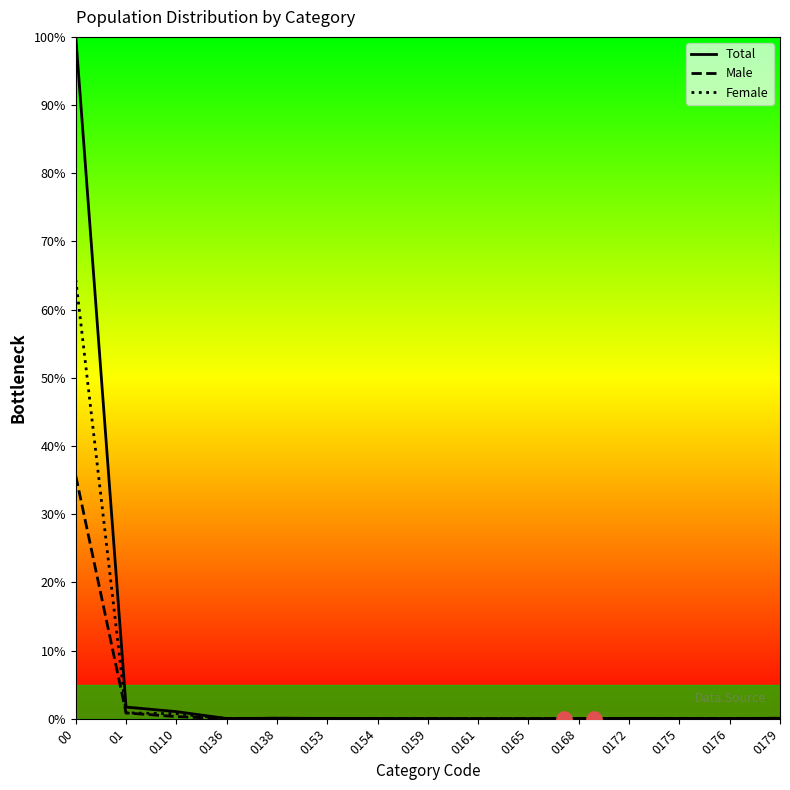

Which series has the widest spread of Y values?

Total